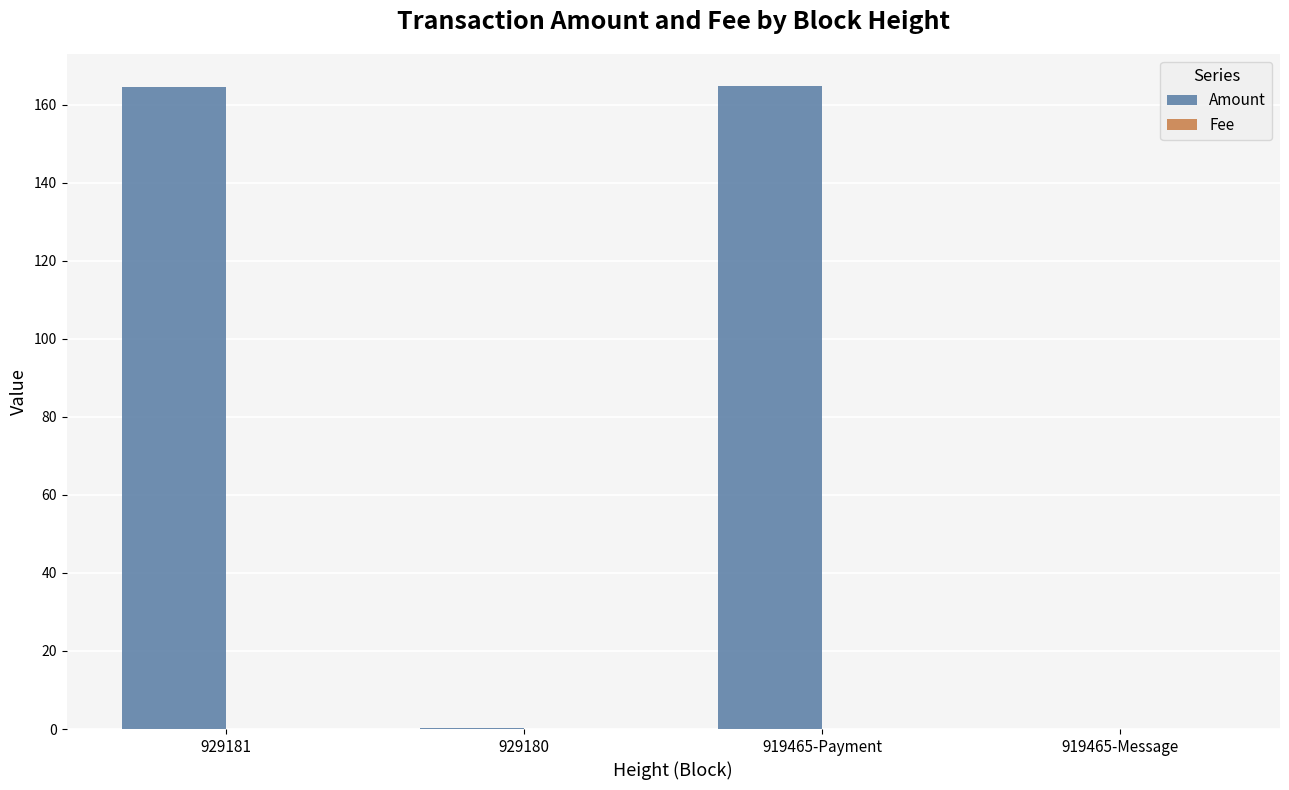

What is the spread (max minus min) of values at 929180?

0.2